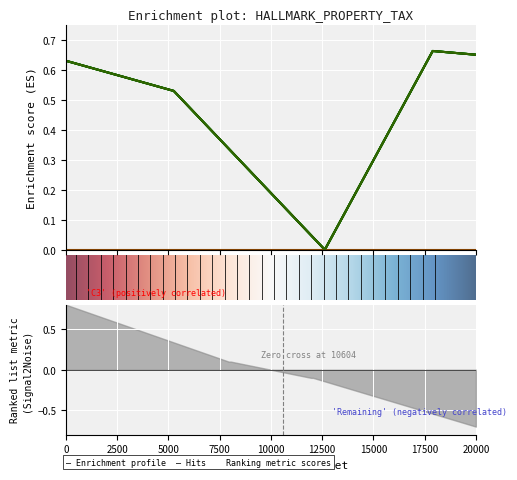

True or false: Будинки дачні та садові has more than 1 points higher than both neighbors.

False